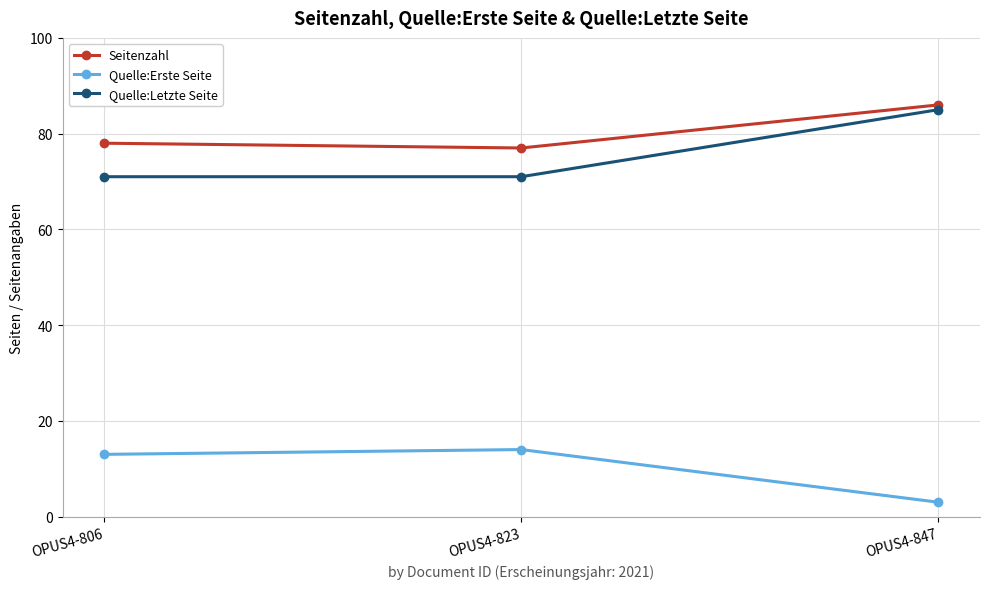

Is it true that Quelle:Letzte Seite equals 125 at OPUS4-823?

False